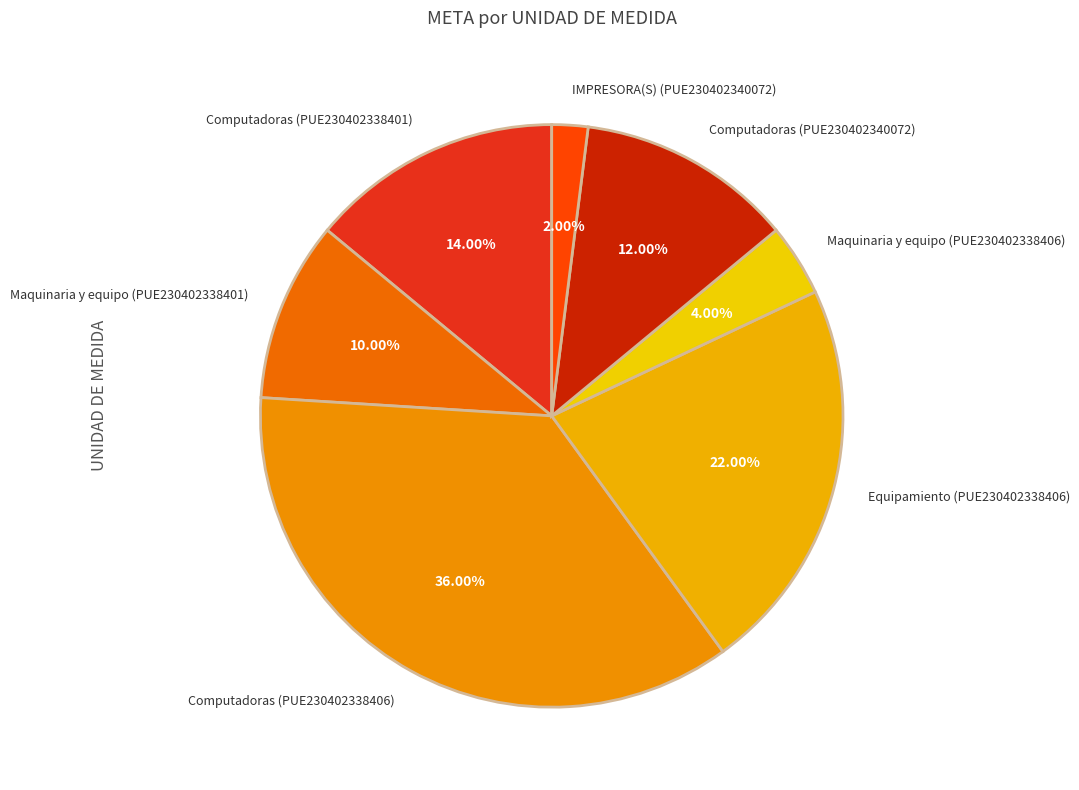

Does Equipamiento (PUE230402338406) represent more than half of the total?

No